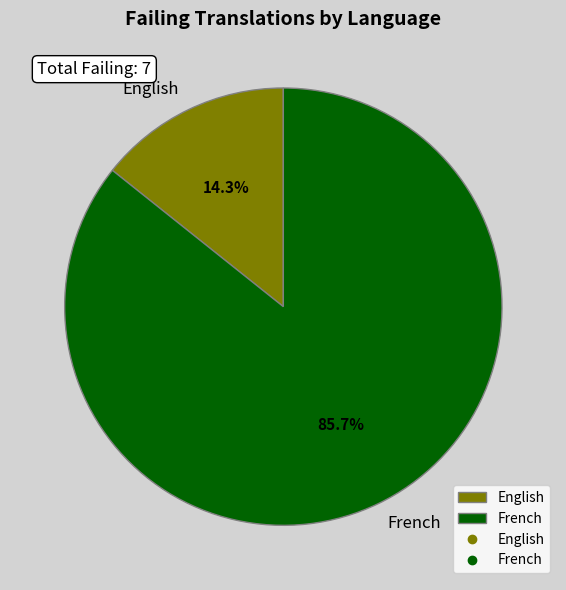

Do English and French together represent more than half of the pie?

Yes